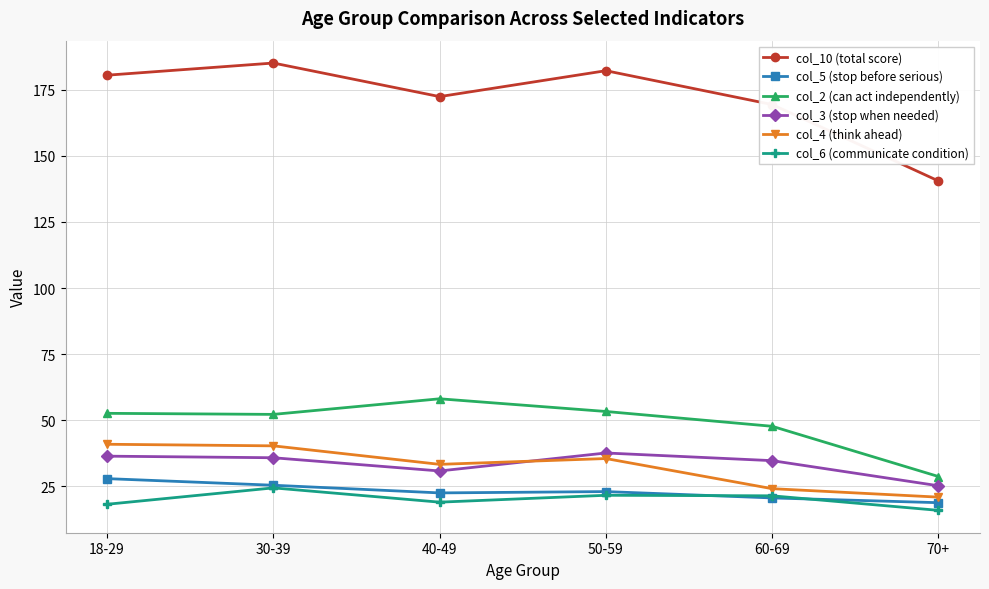

Where is the first local maximum for col_2 (can act independently)?

40-49